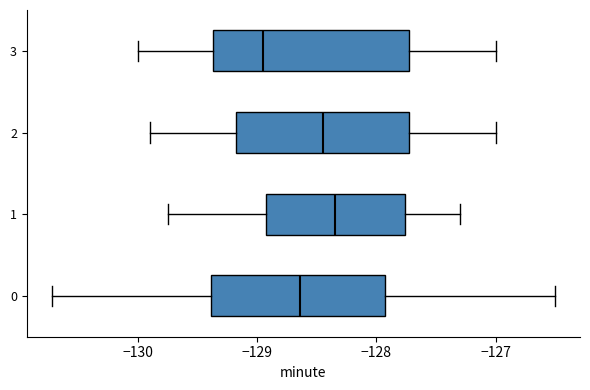

Which box has the furthest to the left median line?

3